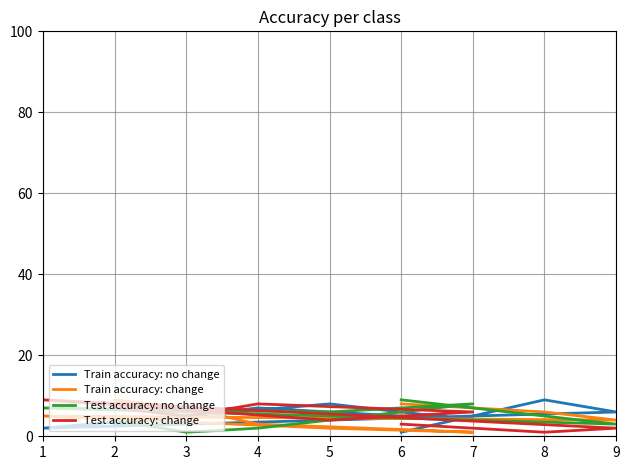

At which category does Train accuracy: change reach its first local peak?

1